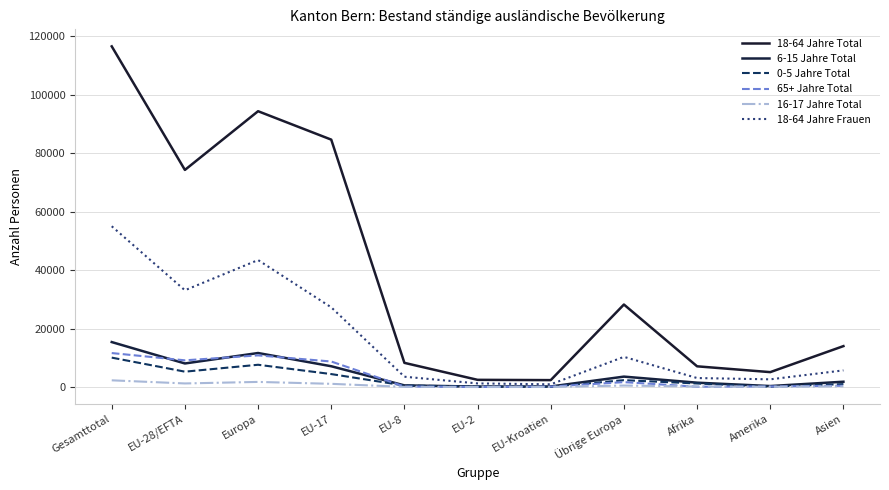

What is the difference between the 6-15 Jahre Total values at Asien and Gesamttotal?

13565